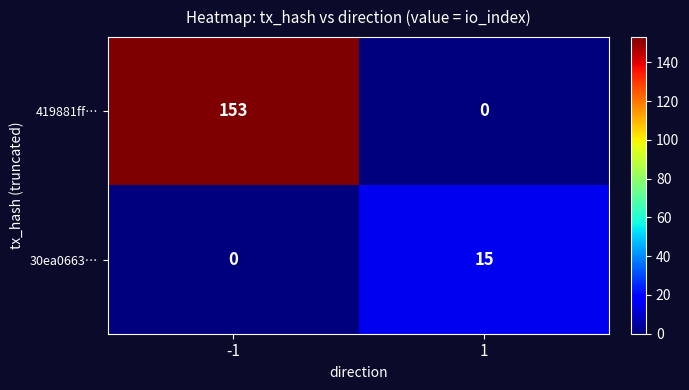

Reading left to right, transcribe all the data shown in this chart.

419881ff…: -1=153	1=0
30ea0663…: -1=0	1=15